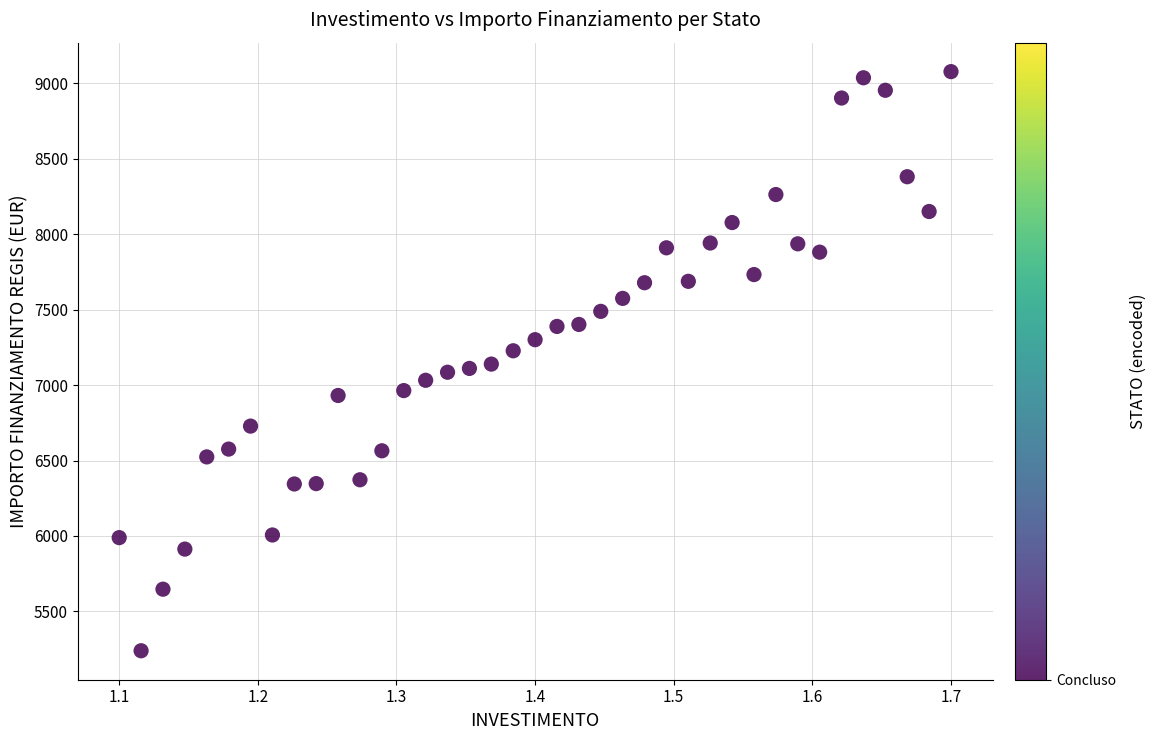

What is the range of X values (max minus min)?

0.6